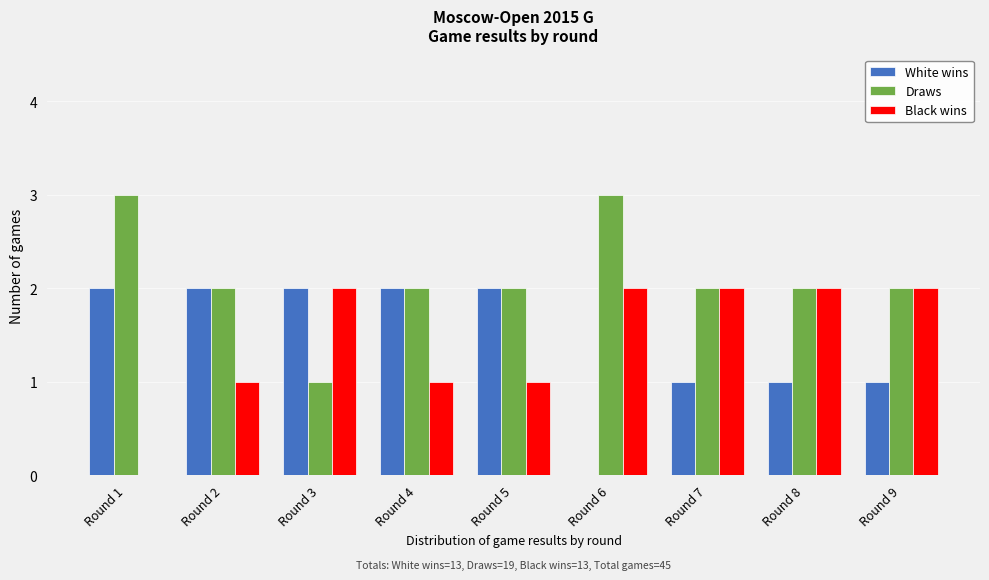

Reading right to left, what are all the values shown in this chart?

White wins: Round 9=1	Round 8=1	Round 7=1	Round 6=0	Round 5=2	Round 4=2	Round 3=2	Round 2=2	Round 1=2
Draws: Round 9=2	Round 8=2	Round 7=2	Round 6=3	Round 5=2	Round 4=2	Round 3=1	Round 2=2	Round 1=3
Black wins: Round 9=2	Round 8=2	Round 7=2	Round 6=2	Round 5=1	Round 4=1	Round 3=2	Round 2=1	Round 1=0